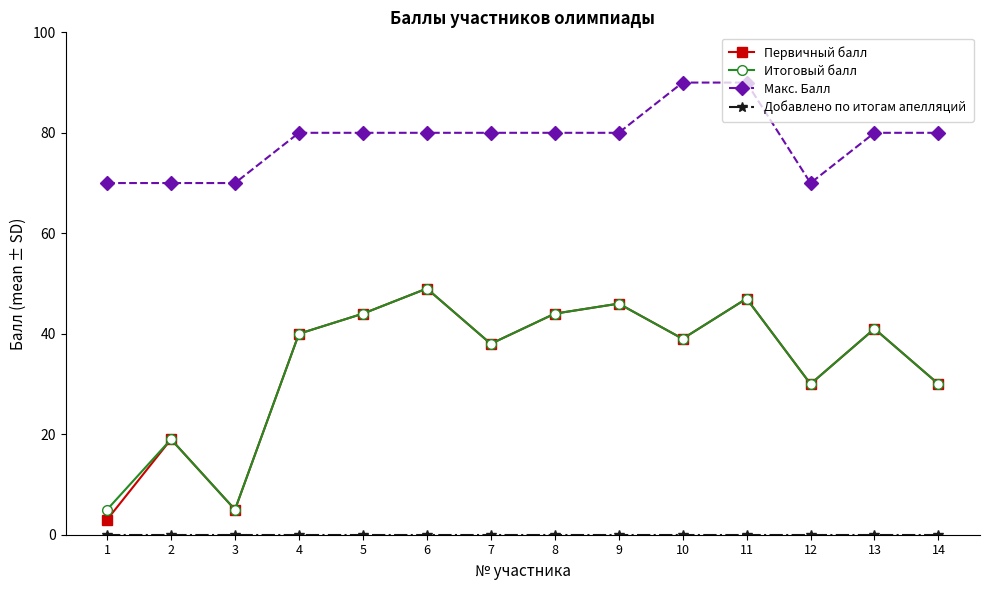

In Итоговый балл, how many points are lower than both neighbors (excluding endpoints)?

4